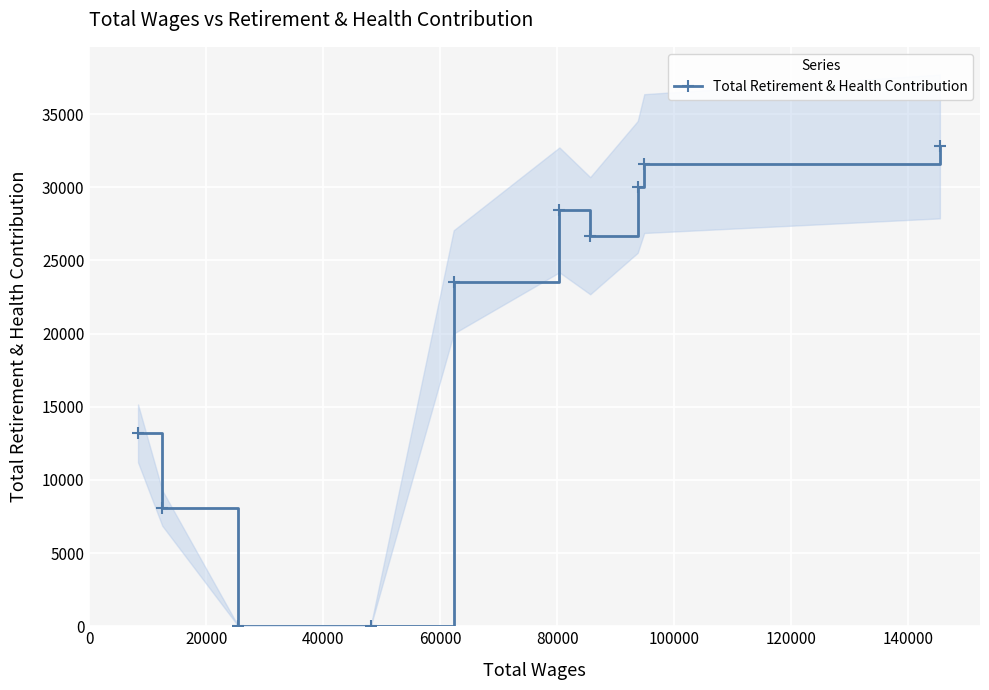

How many points are higher than both their immediate neighbors (excluding endpoints)?

1